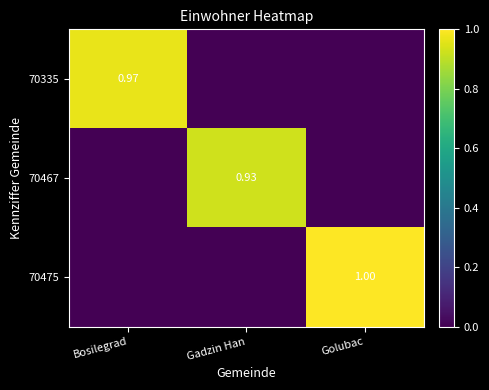

List the series in order of their overall mean, highest first.

70475, 70335, 70467